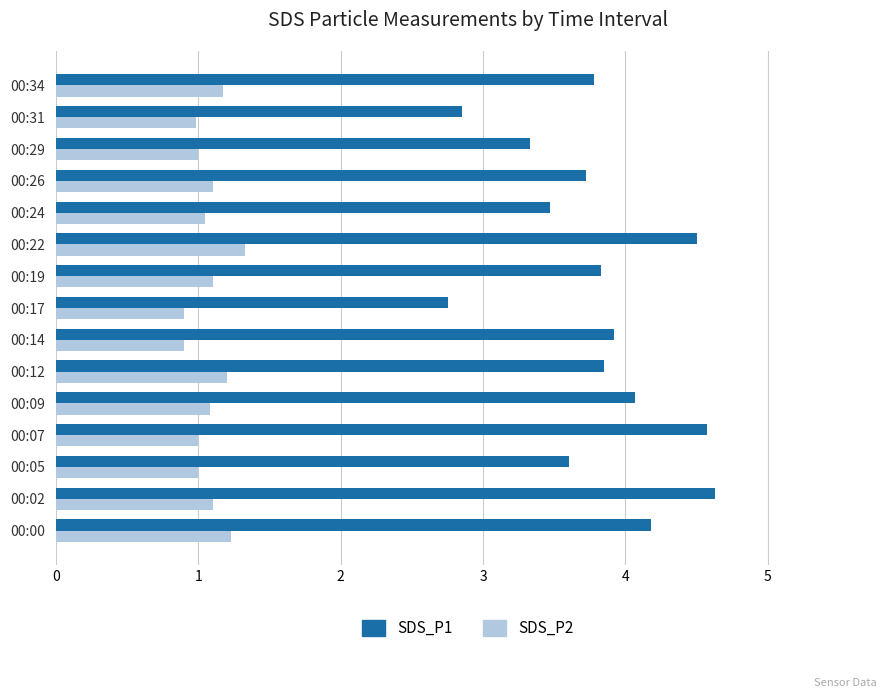

True or false: SDS_P1 has a value of 4.7 at 00:05.

False